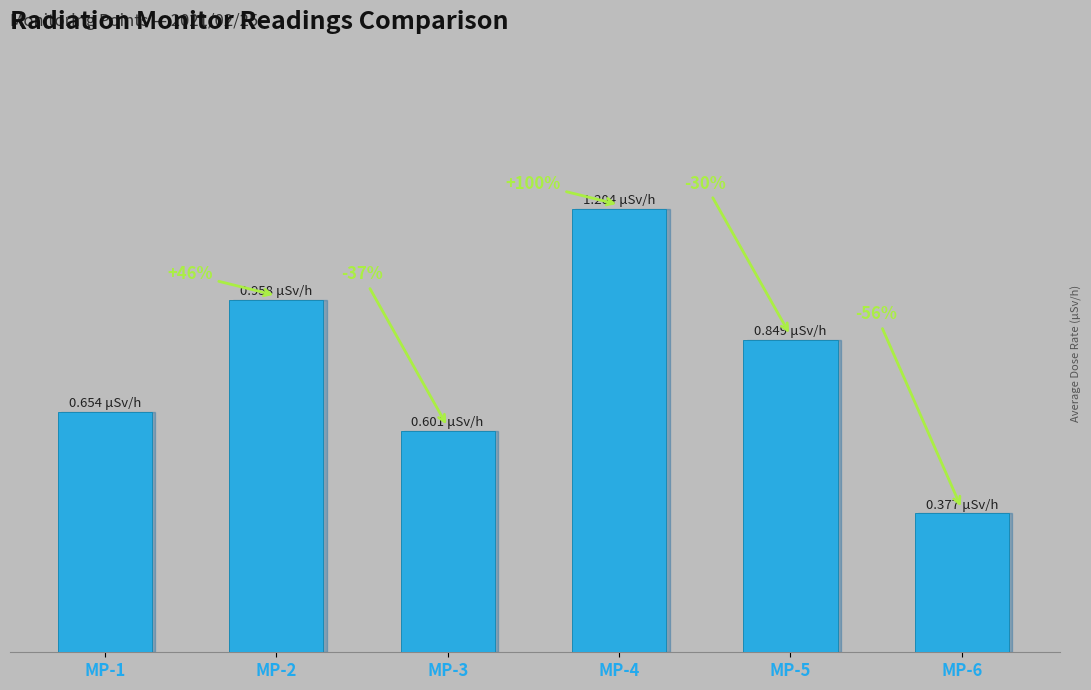

At which category does the chart reach its peak across all series?

MP-4